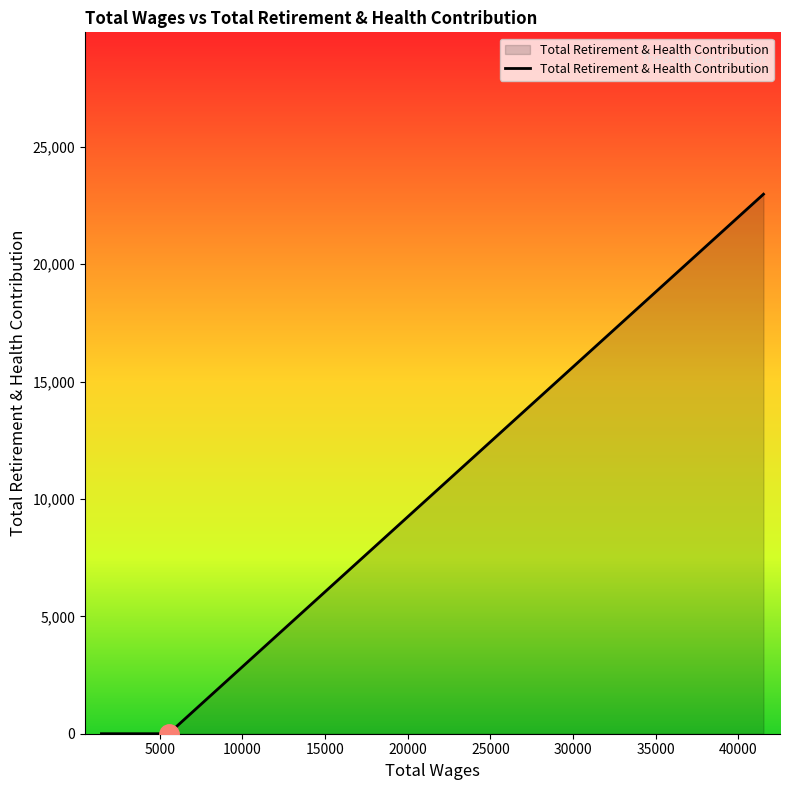

Which has a higher value, 5528.0 or 41523.0?

41523.0